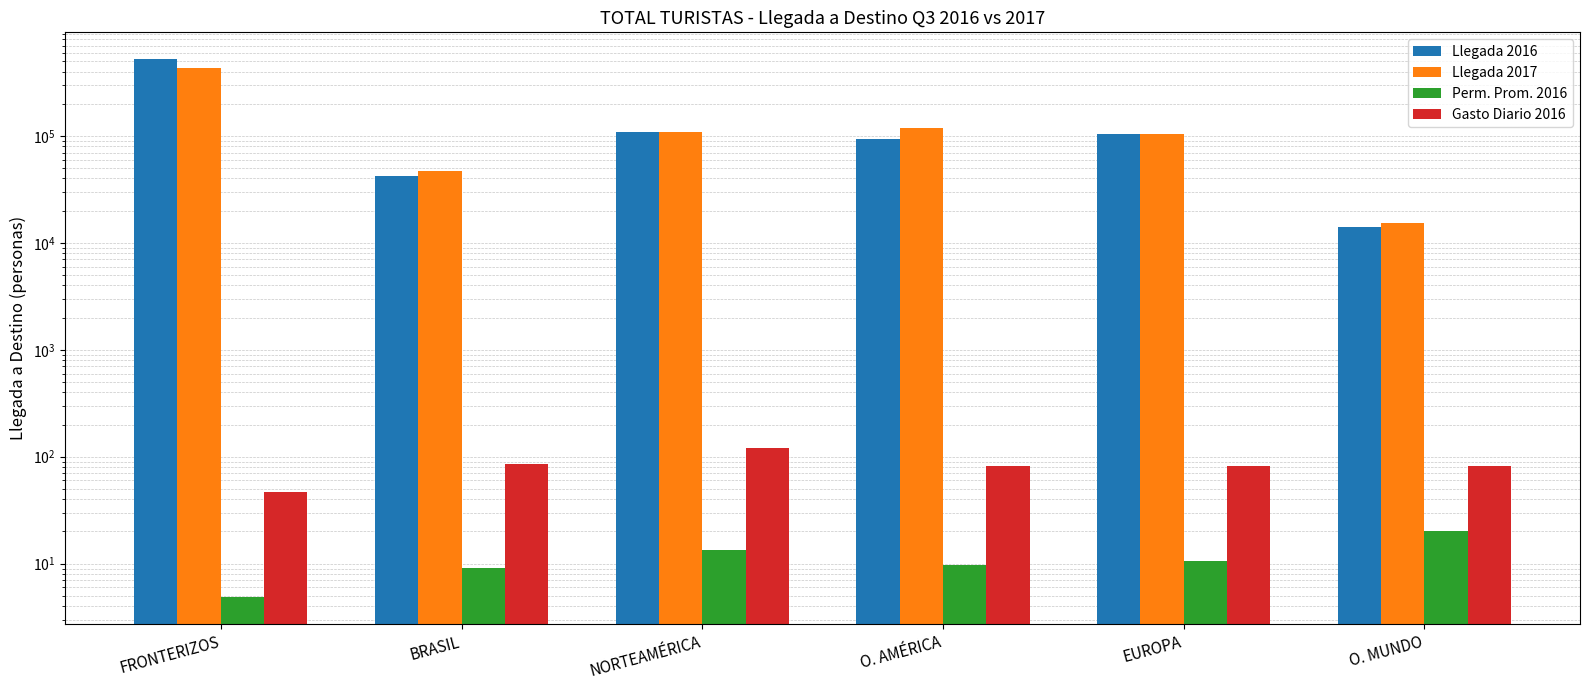

What is the label of the 5th bar from the left?

EUROPA